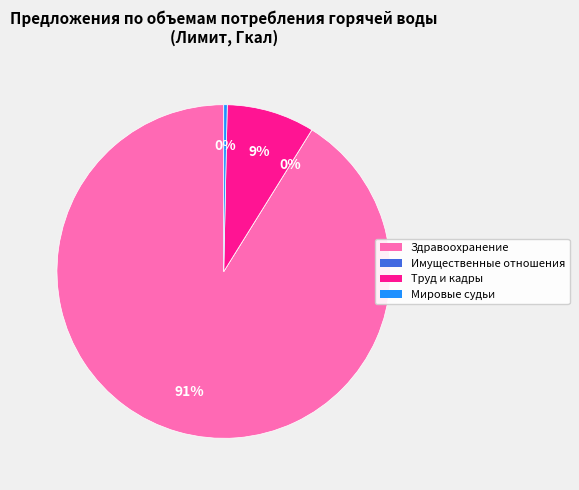

Which slice is the smallest?

Министерство имущественных и земельных отношений